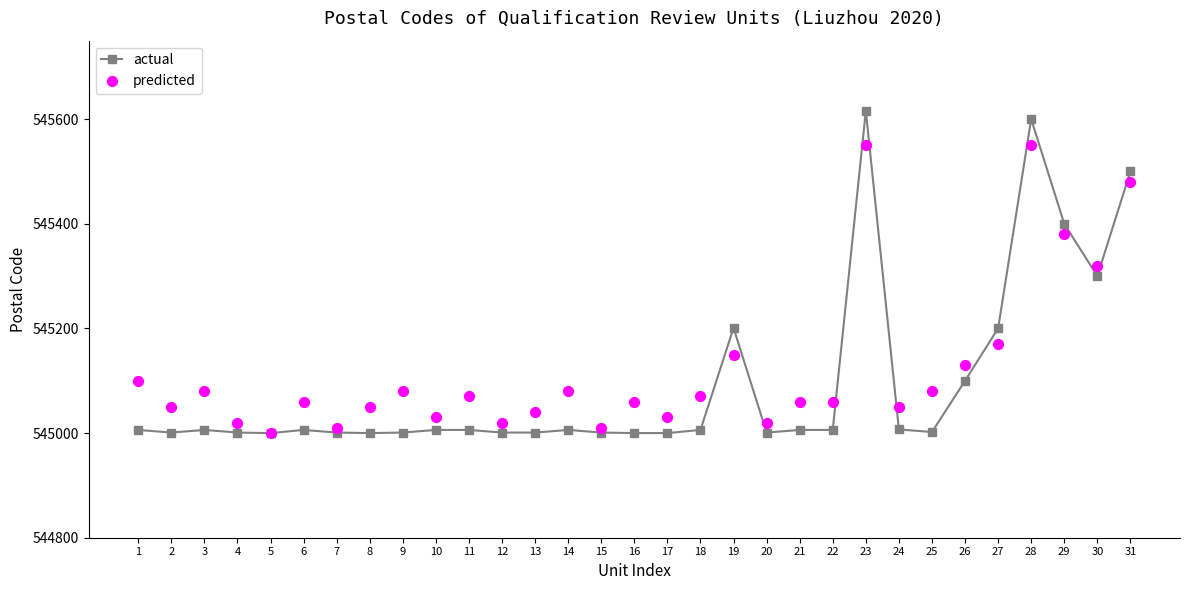

Which series has the largest total across all categories?

predicted